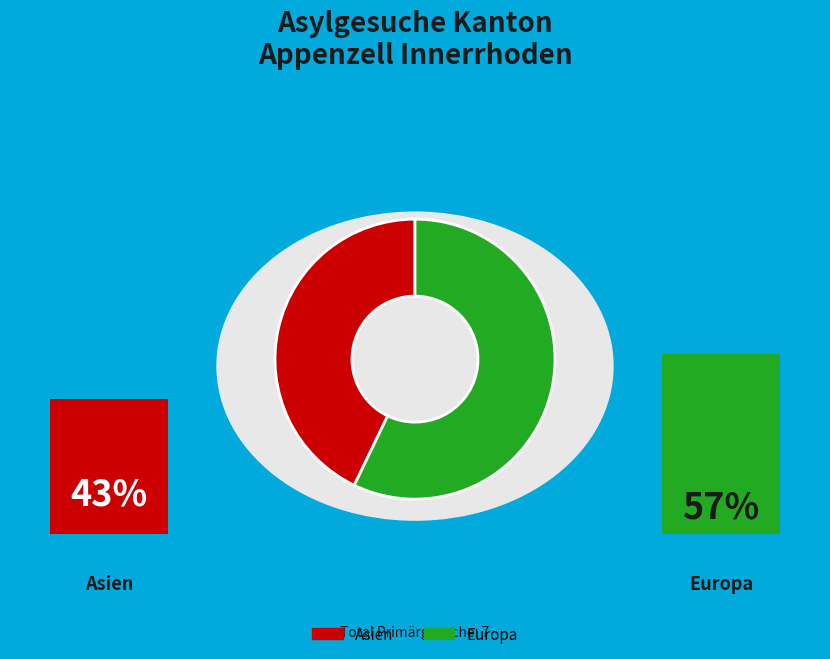

What is the total percentage of Europa and Asien?

100.0%